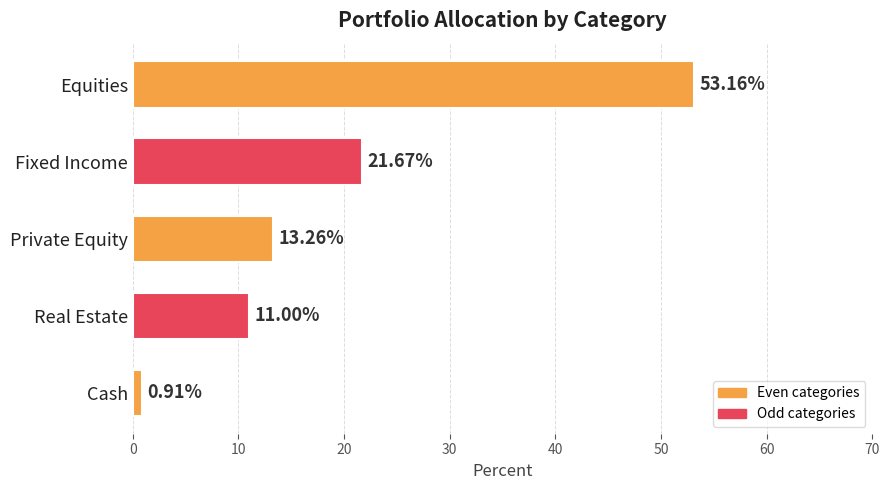

List the labels in order of value, largest first.

Equities, Fixed Income, Private Equity, Real Estate, Cash